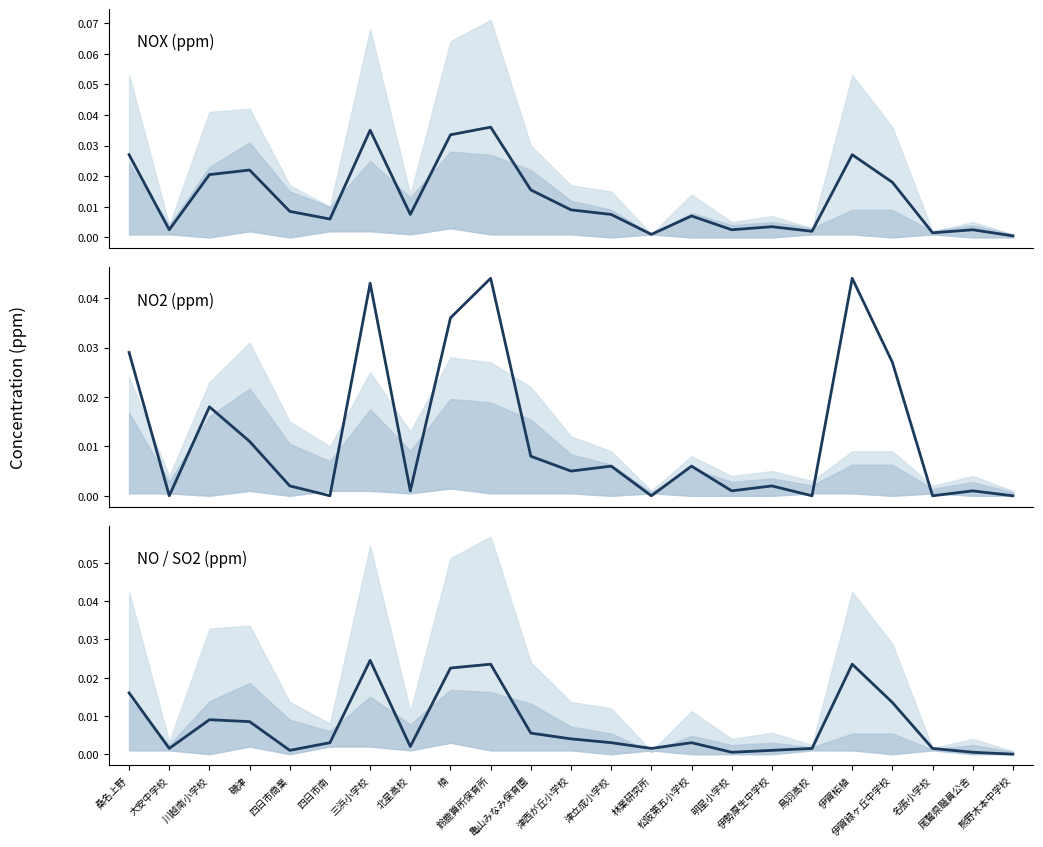

How many values in NO / SO2 (ppm) are above zero?

22